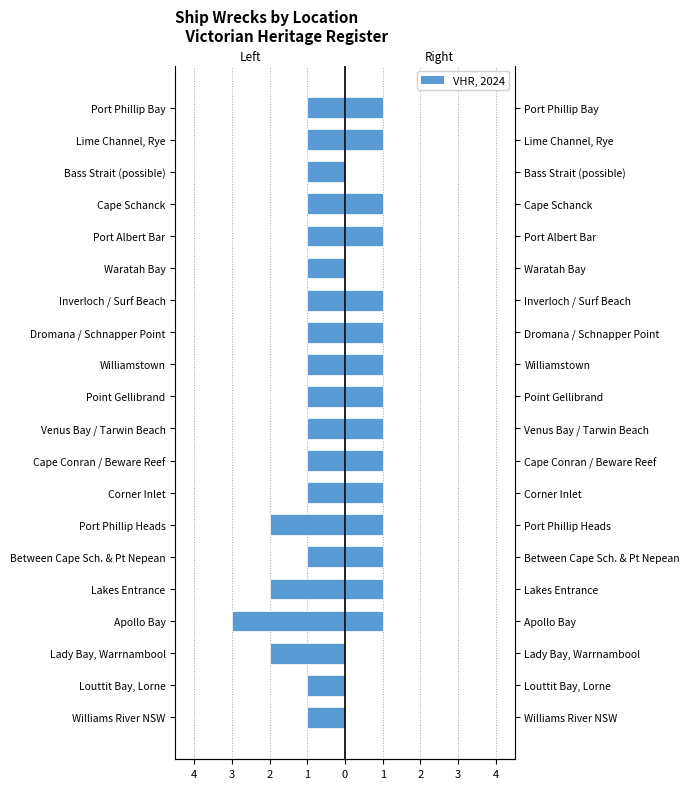

List the series in order of their overall mean, highest first.

VHR, 2024, Left Side